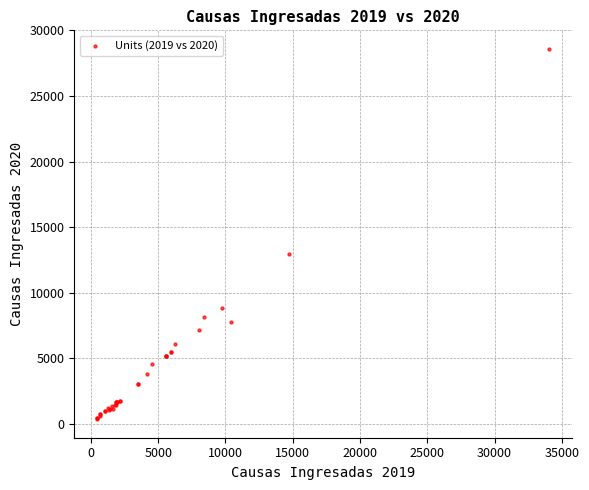

What Y value in the scatter plot is closest to 14471?

12918